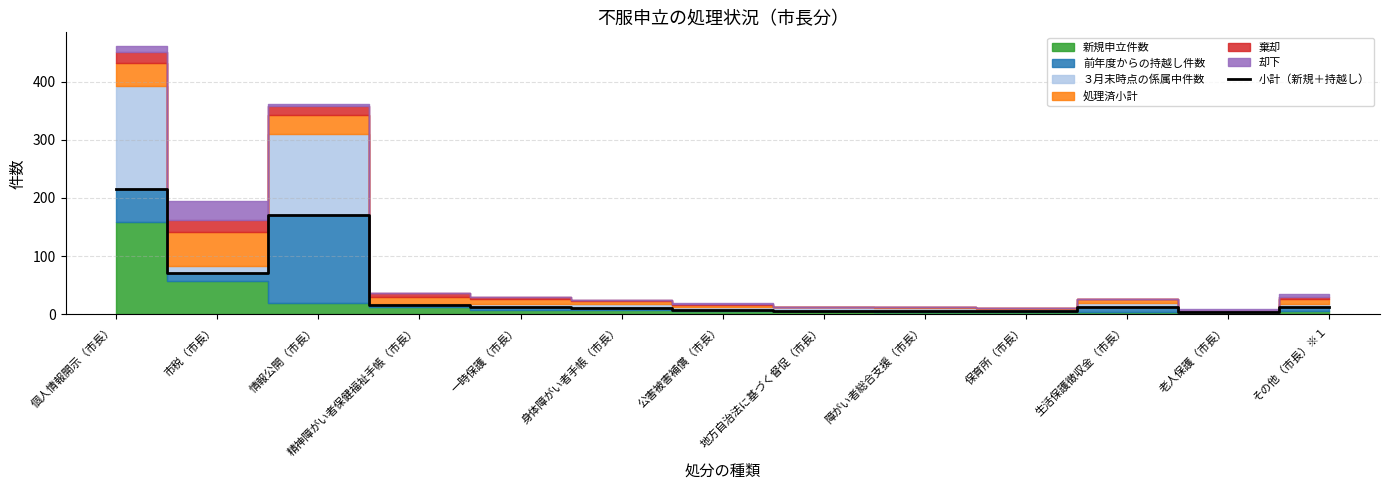

What is the sum of all values?

551